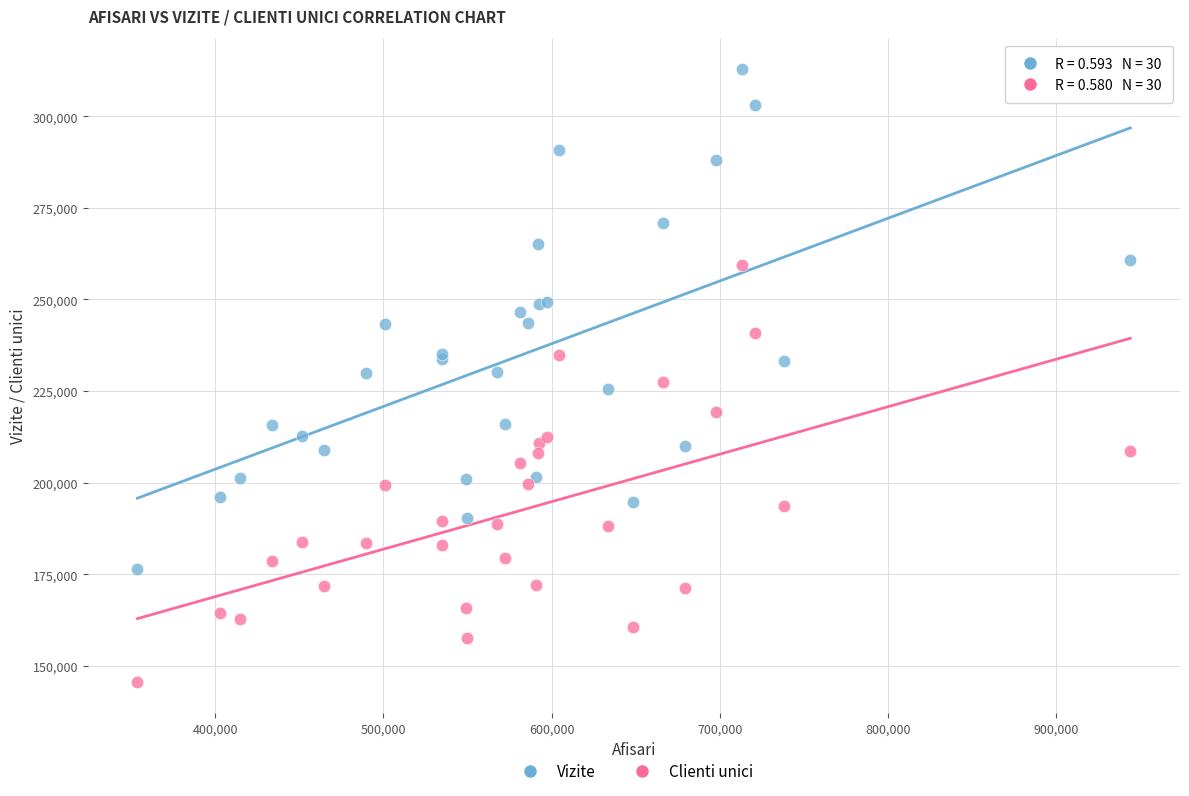

Which series has the widest spread of Y values?

Vizite